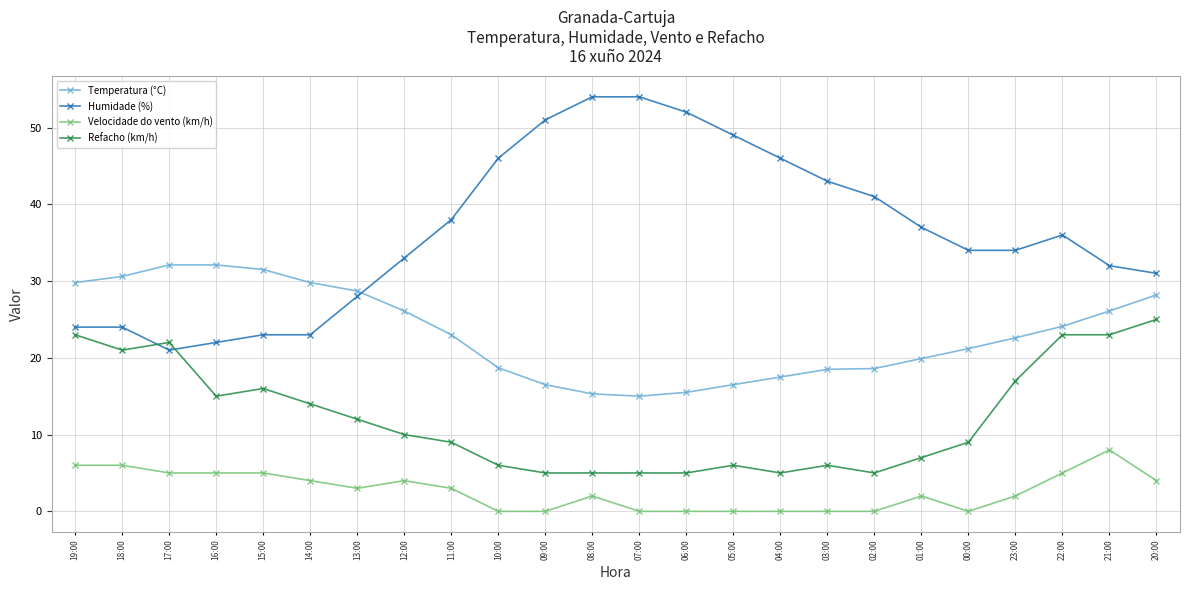

What is the greatest value displayed?

54.0